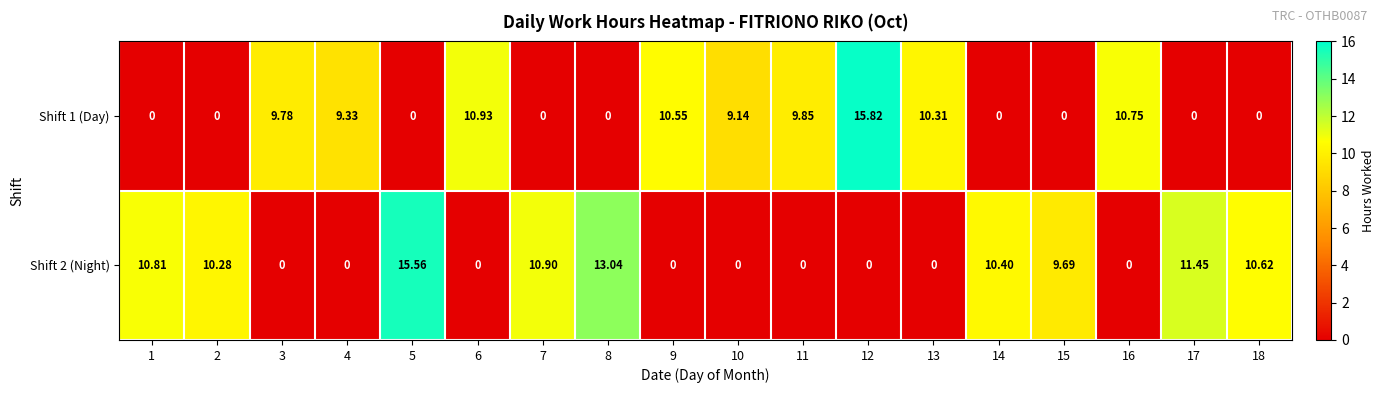

Rank the series by their average value, from lowest to highest.

Shift 1 (Day), Shift 2 (Night)